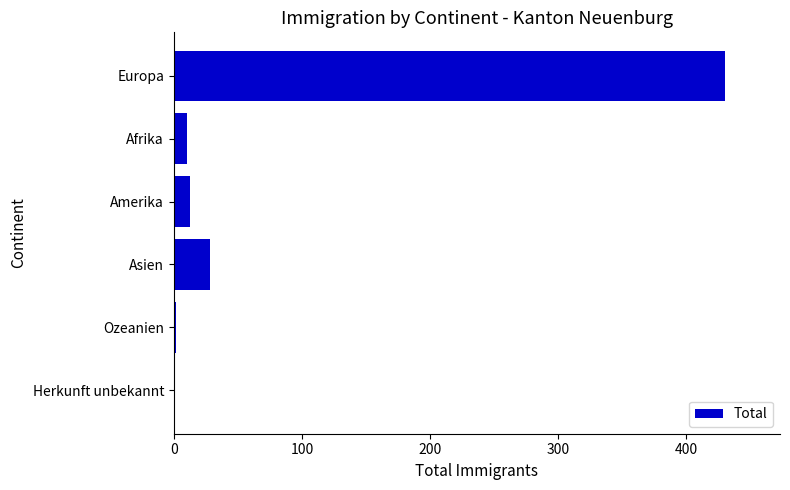

The value at Amerika is 13. True or false?

True